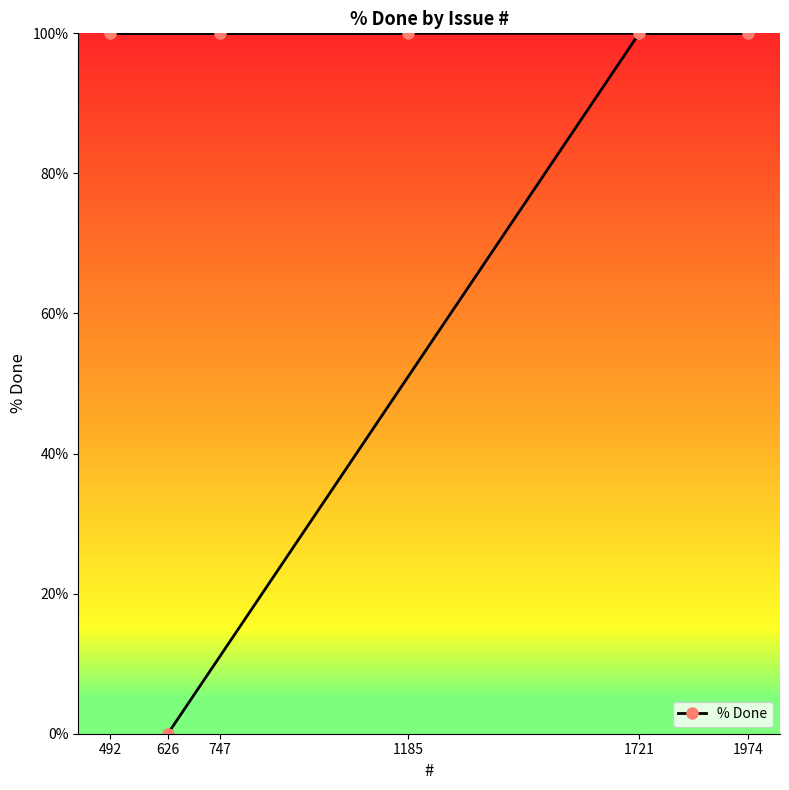

What position from the left is 1721?

5